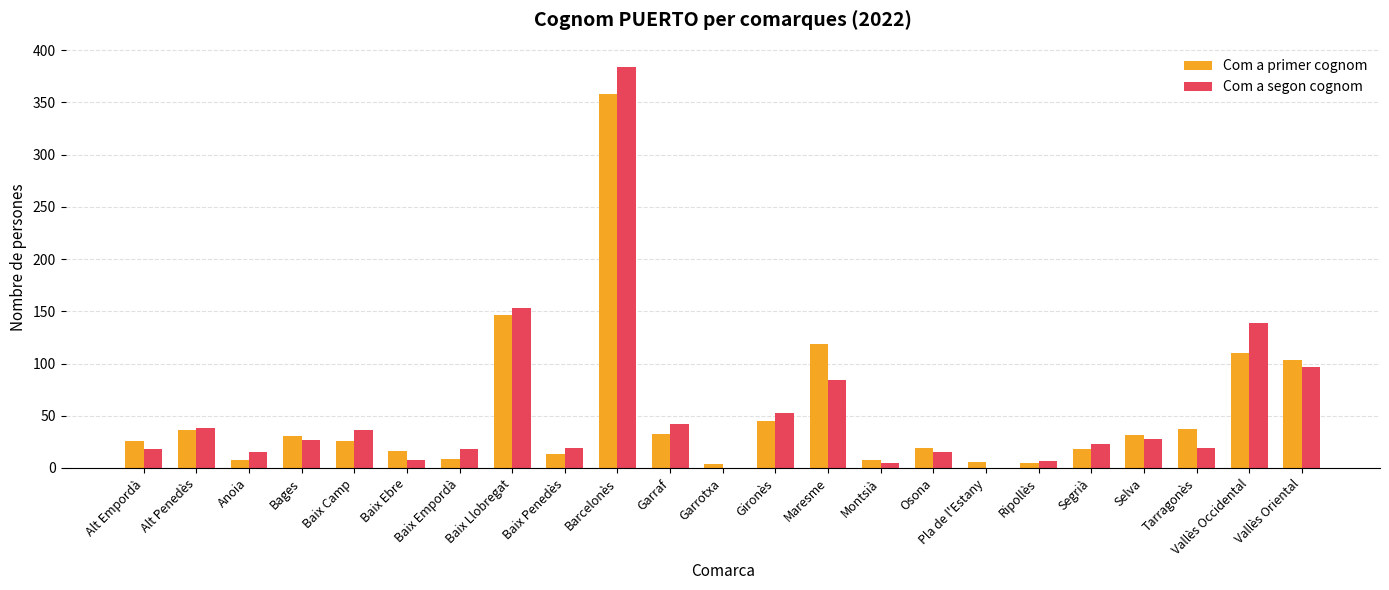

What is the difference between the Com a segon cognom values at Baix Ebre and Segrià?

15